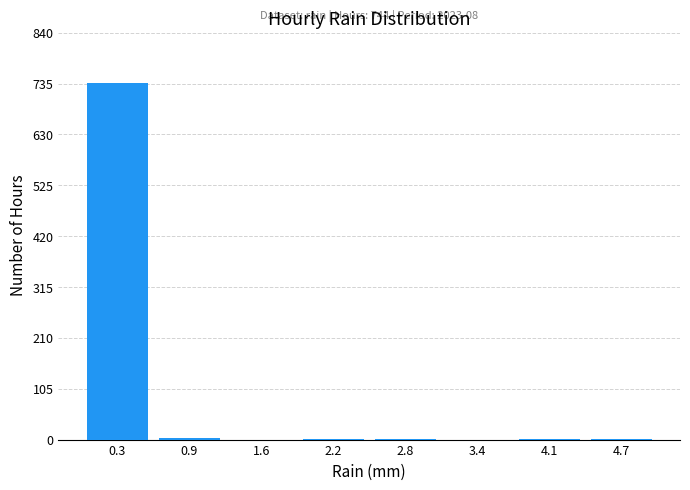

Which range on the x-axis has the tallest bar?

0.0 to 0.6